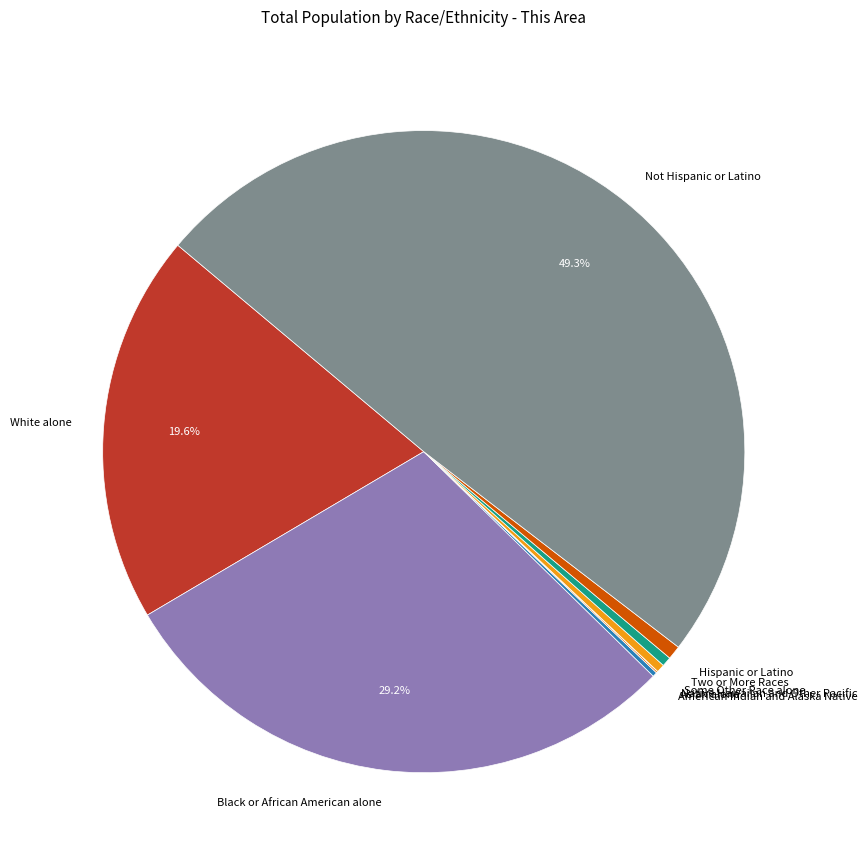

Is it true that Not Hispanic or Latino is 49% of the pie?

True